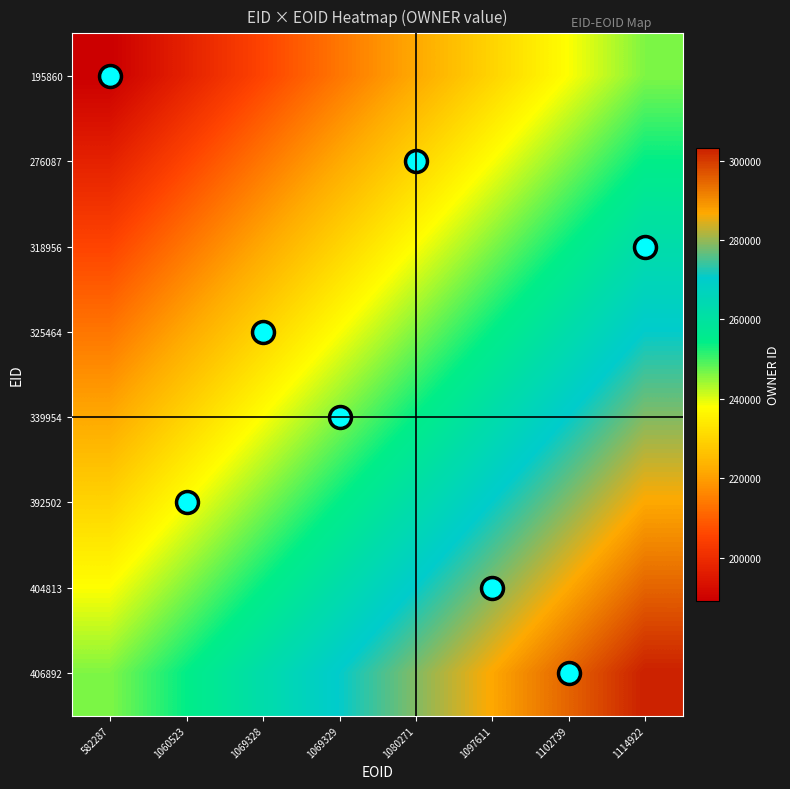

Which category has the highest value across all series?

1114922